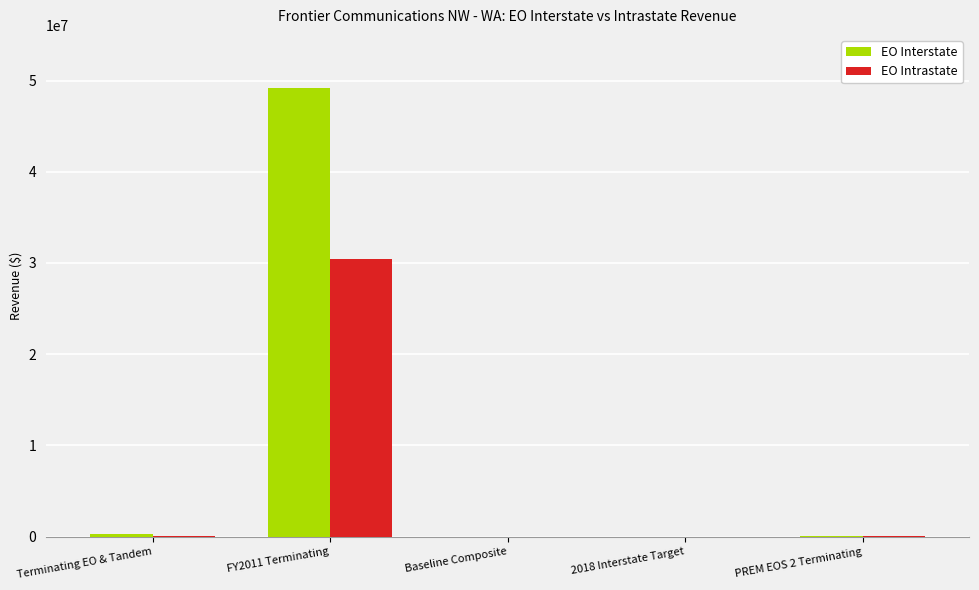

Are the bars horizontal?

No